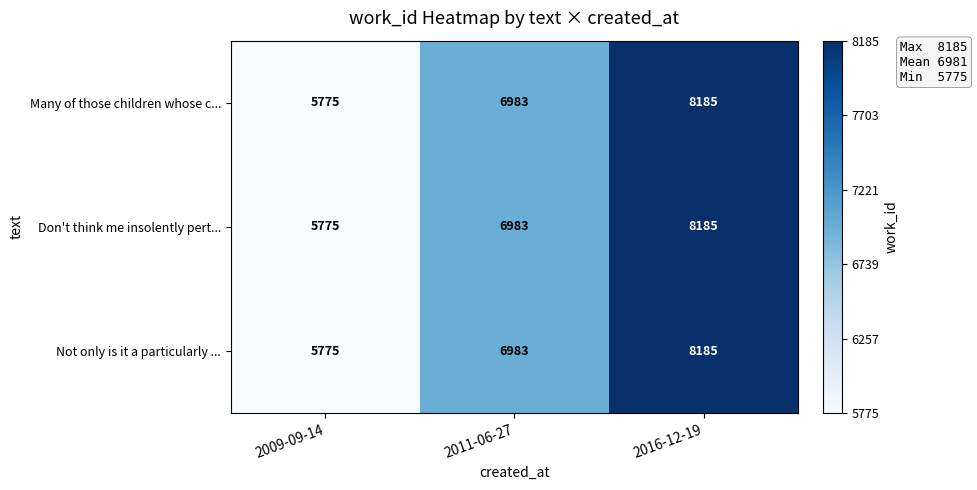

Which category has the lowest value across all series?

2009-09-14